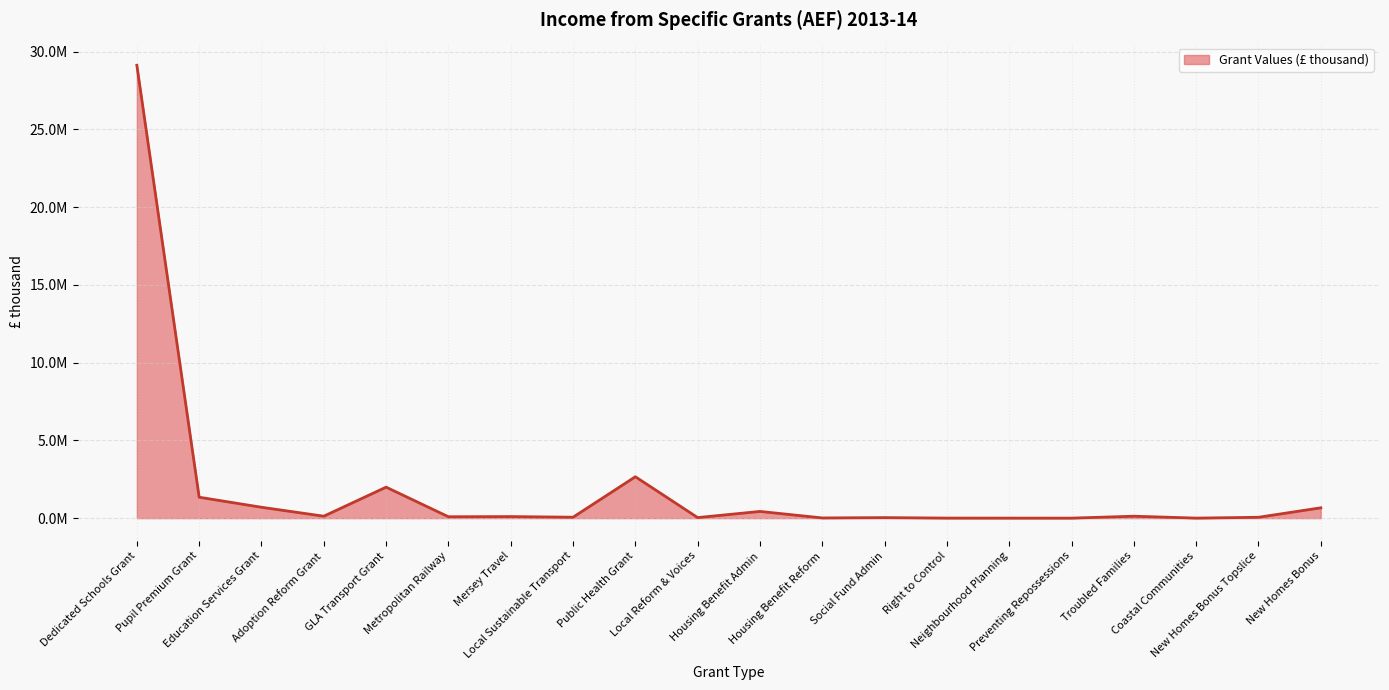

What value does the data have at Preventing Repossessions?

351